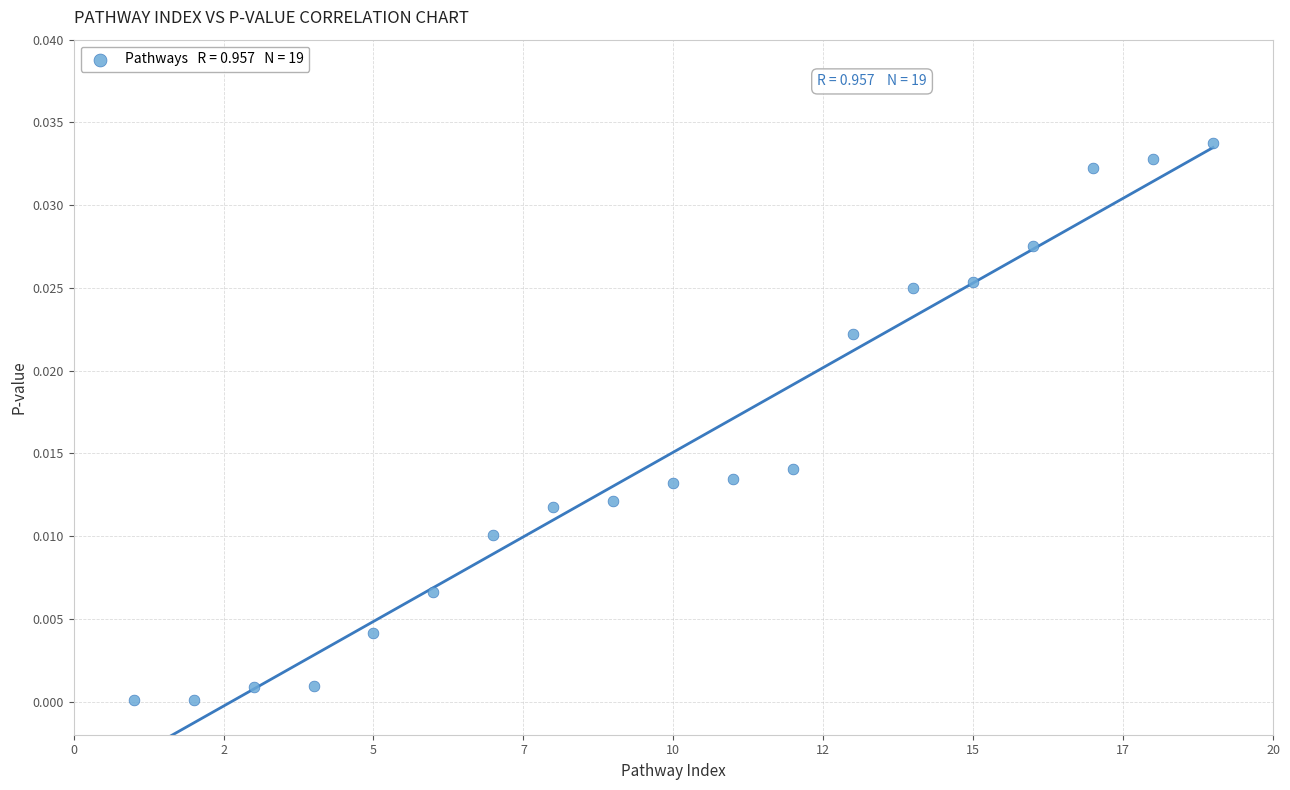

What is the range of X values (max minus min)?

18.0